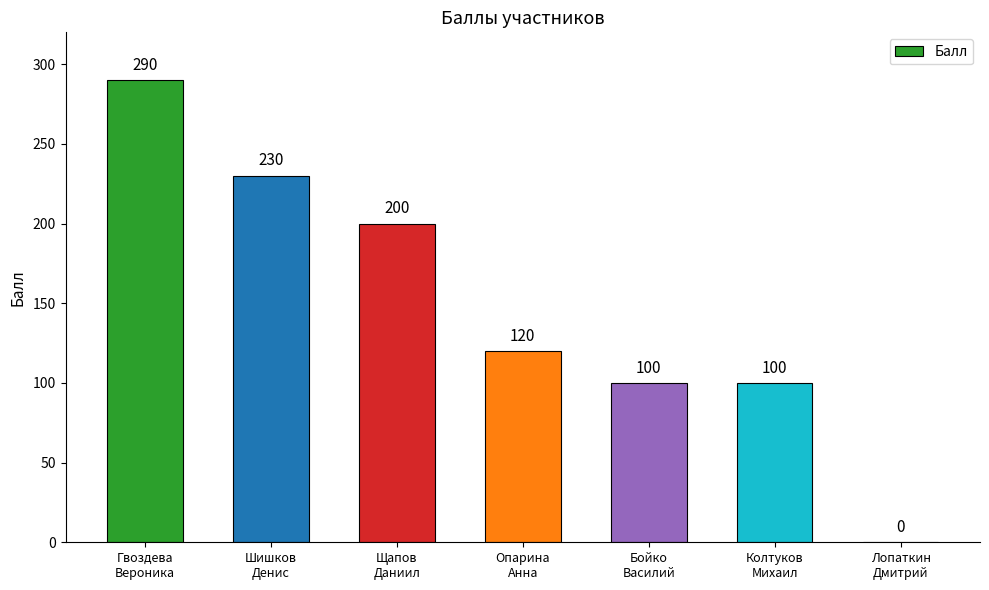

How many series are shown in this chart?

1